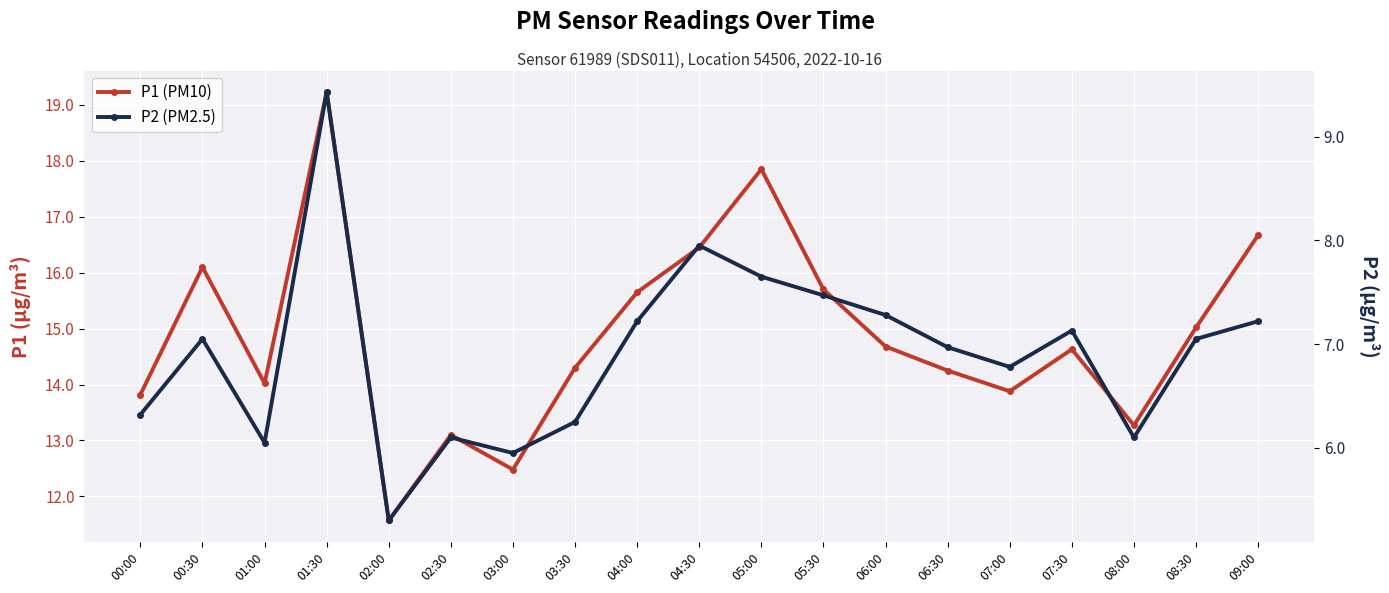

List the labels in order of P1 (PM10) value, smallest first.

02:00, 03:00, 02:30, 08:00, 00:00, 07:00, 01:00, 06:30, 03:30, 07:30, 06:00, 08:30, 04:00, 05:30, 00:30, 04:30, 09:00, 05:00, 01:30